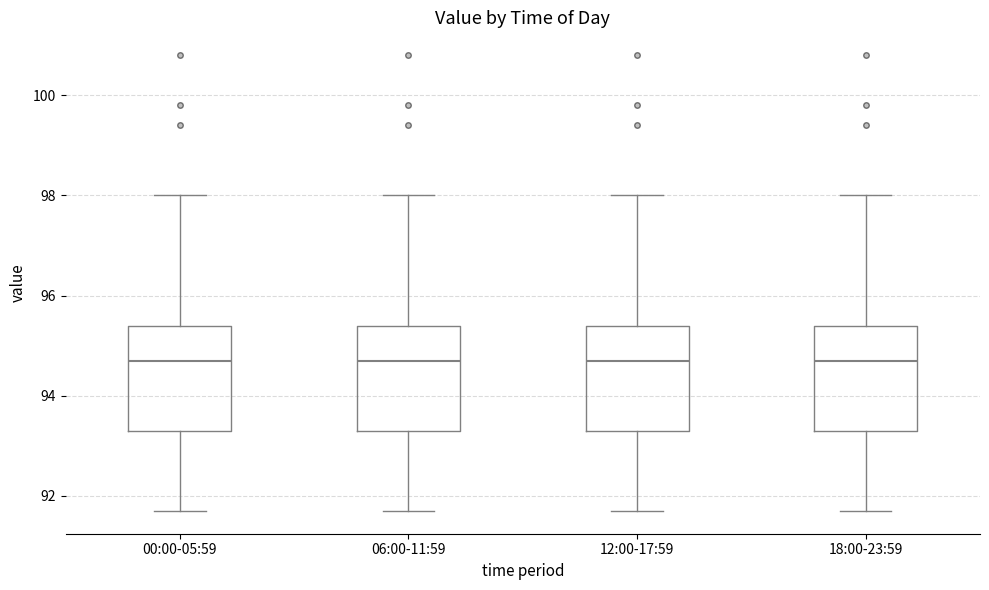

Where is the upper edge of the box for 12:00-17:59 on the y-axis? The values are not printed on the chart, so give them approximately, as read against the axis.

95.4